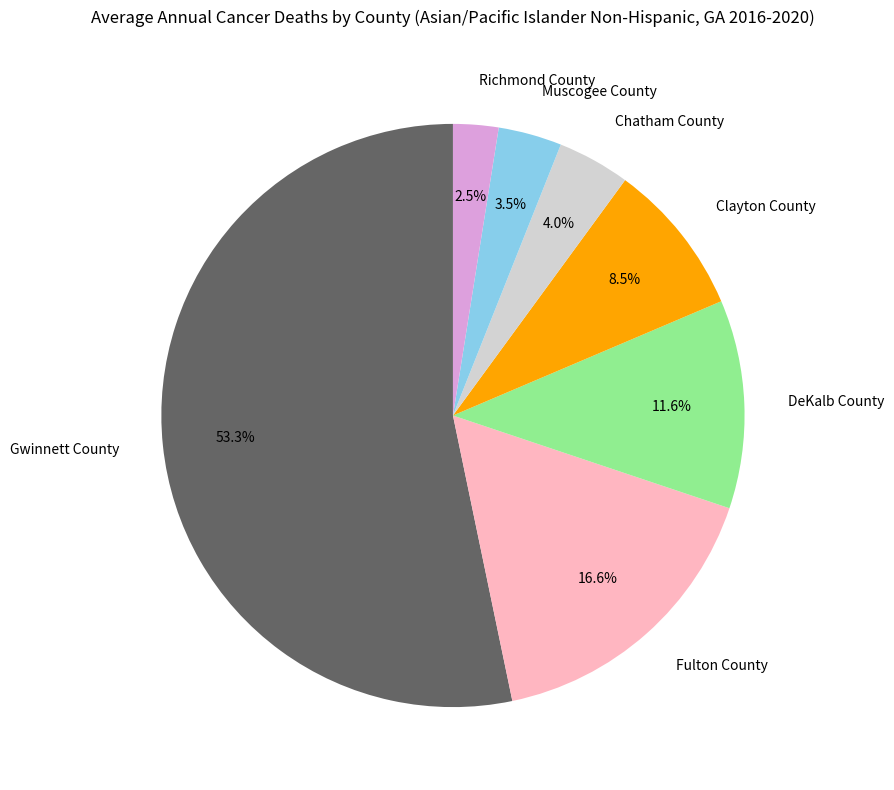

Approximately how many times larger is the value at Fulton County compared to DeKalb County?

1.4